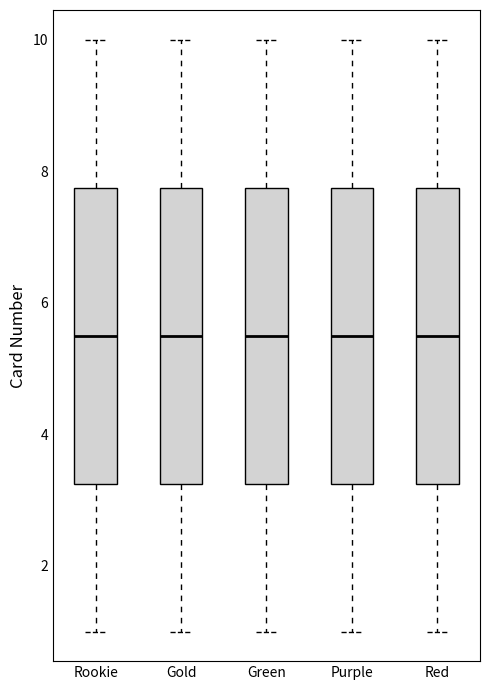

Reading left to right, read every box against the y-axis: the position of its median line, the range the box covers, and the ends of its whiskers. The values are not printed on the chart, so give them approximately, as read against the axis.

Rookie: median 5.6, box 3.2 to 7.8, whiskers 1.0 to 10.0
Gold: median 5.6, box 3.2 to 7.8, whiskers 1.0 to 10.0
Green: median 5.6, box 3.2 to 7.8, whiskers 1.0 to 10.0
Purple: median 5.6, box 3.2 to 7.8, whiskers 1.0 to 10.0
Red: median 5.6, box 3.2 to 7.8, whiskers 1.0 to 10.0